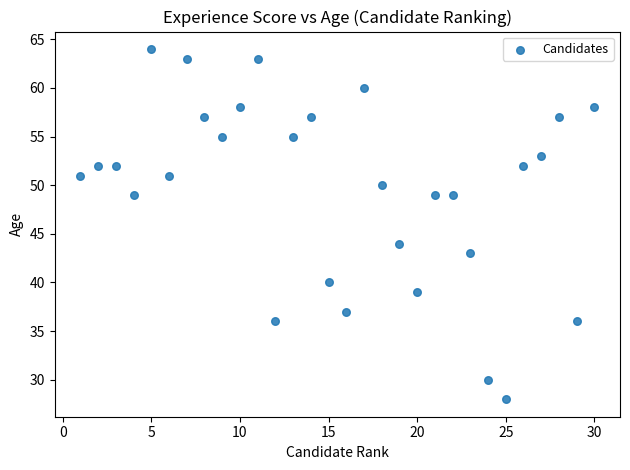

What is the range of X values (max minus min)?

29